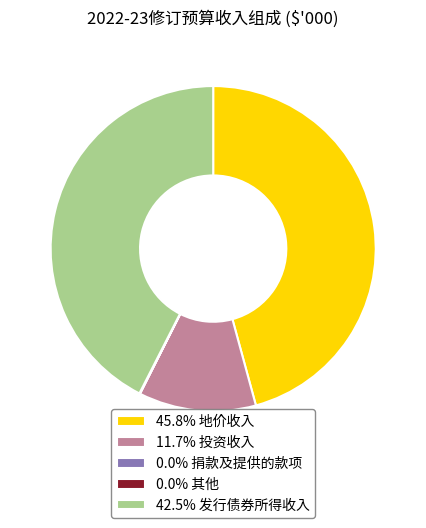

Does any single category account for the majority?

No